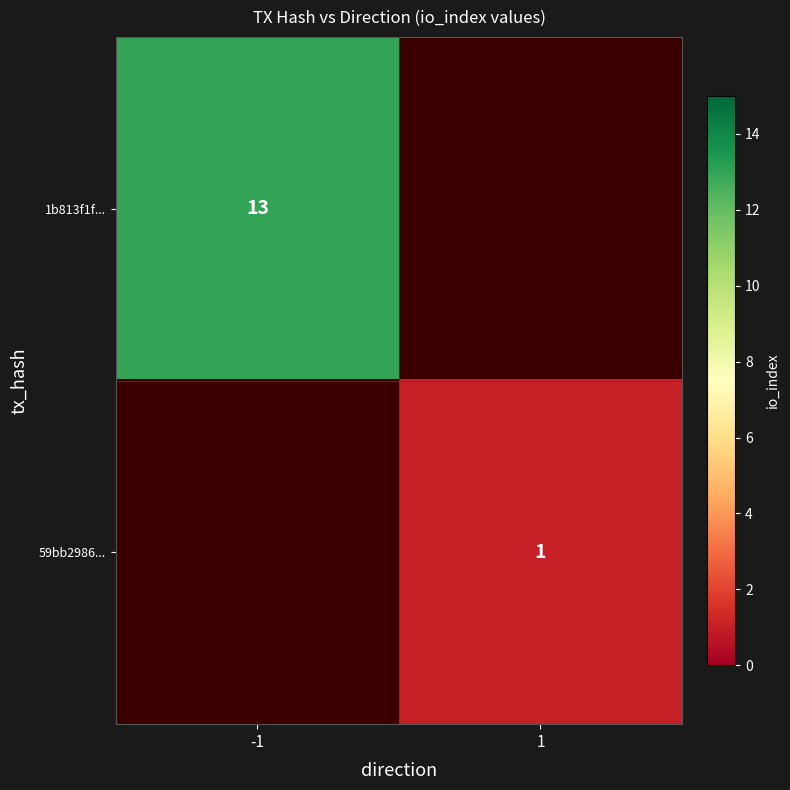

The value of 59bb2986... at 1 is 1. True or false?

True